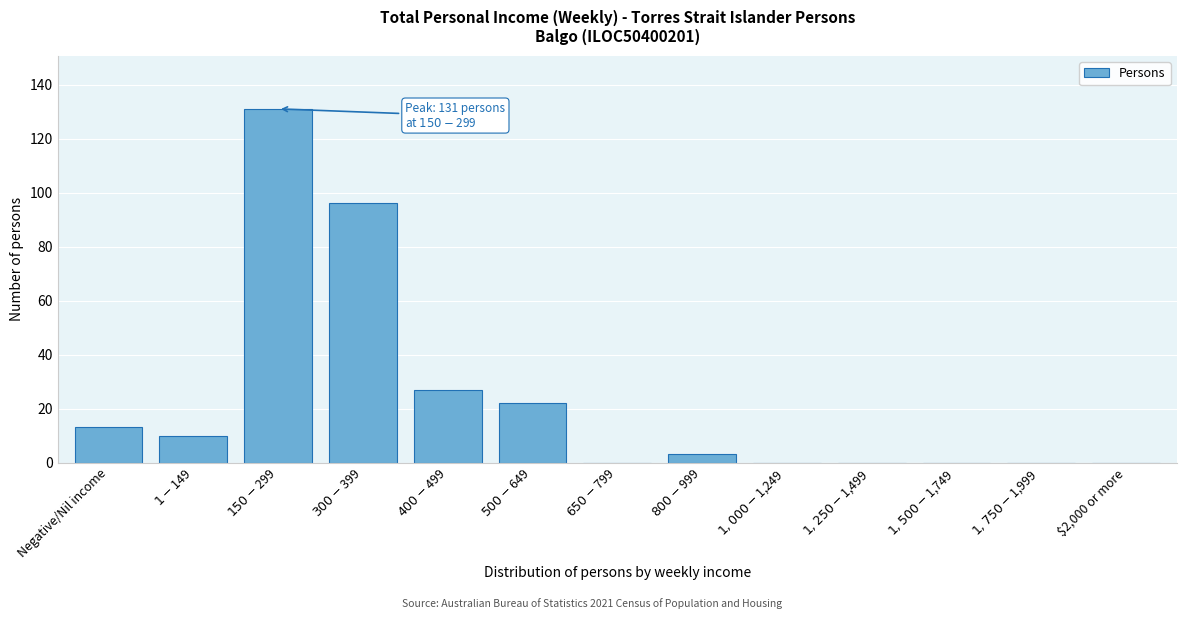

What is the maximum value shown in the chart?

131